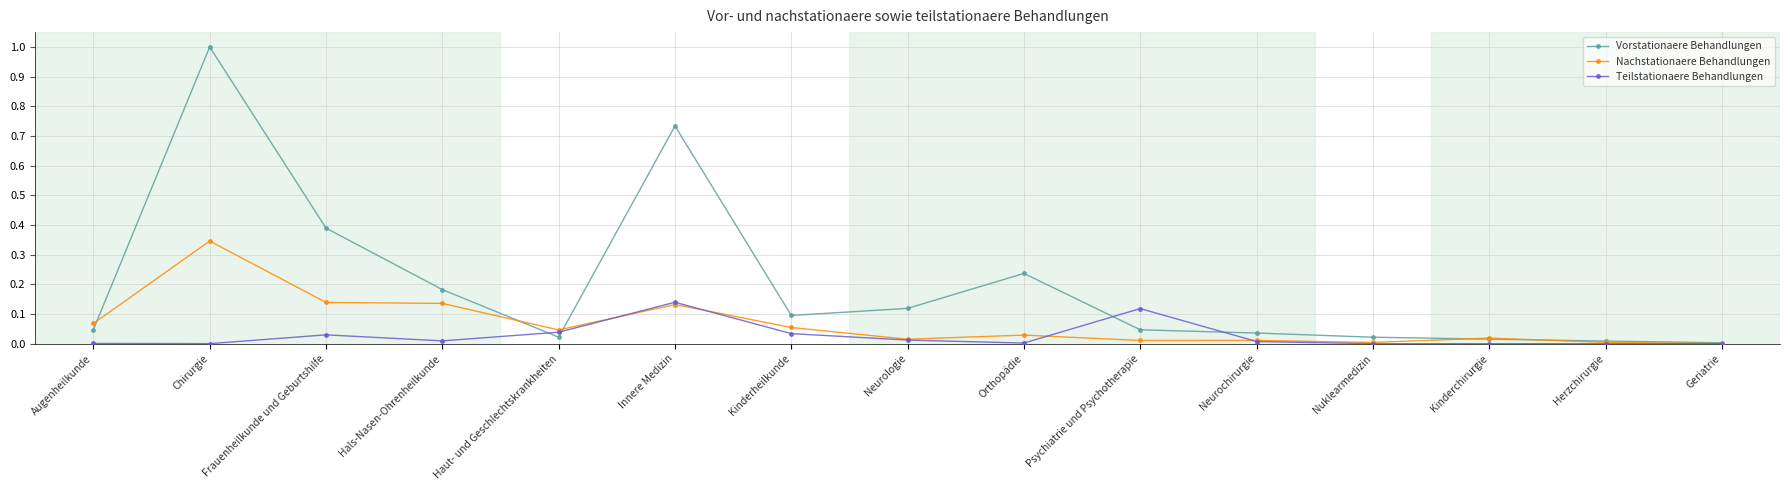

Is it true that Vorstationaere Behandlungen equals 0.0 at Neurochirurgie?

True